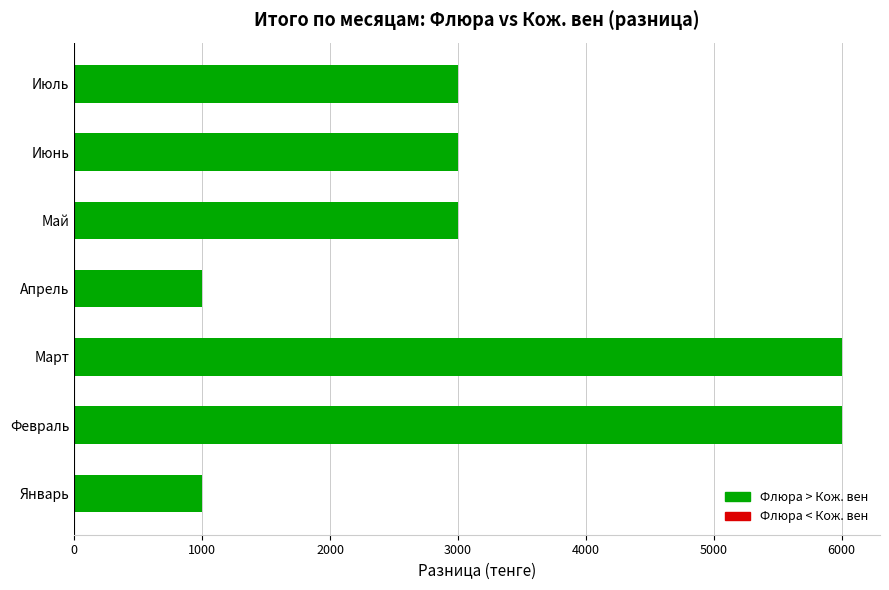

How many values are between 1000 and 6000?

7